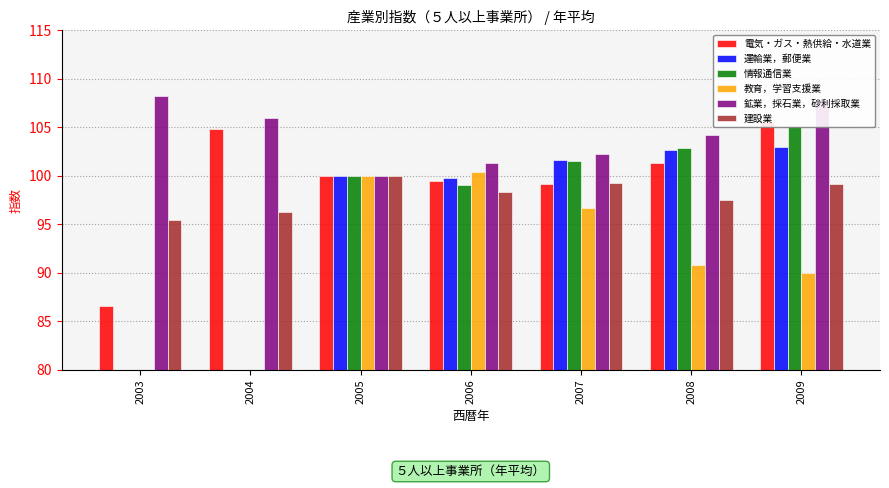

What is the value of the 鉱業，採石業，砂利採取業 bar at the 2nd from the left?

106.0